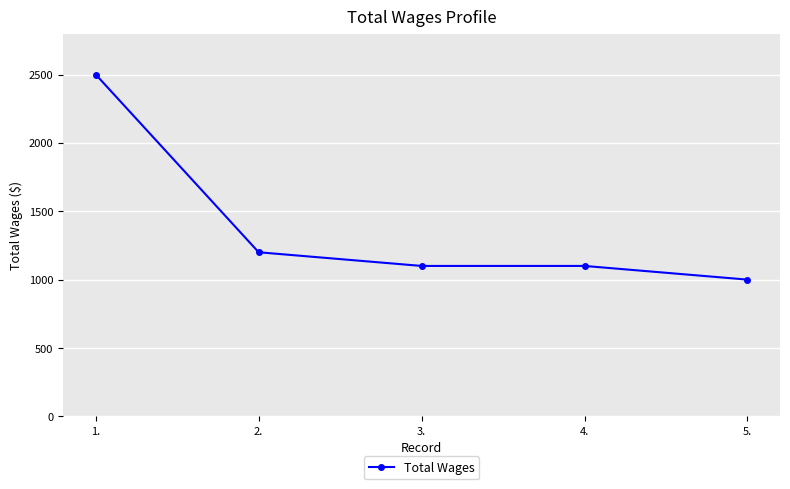

What is the label of the 2nd point from the right?

4.